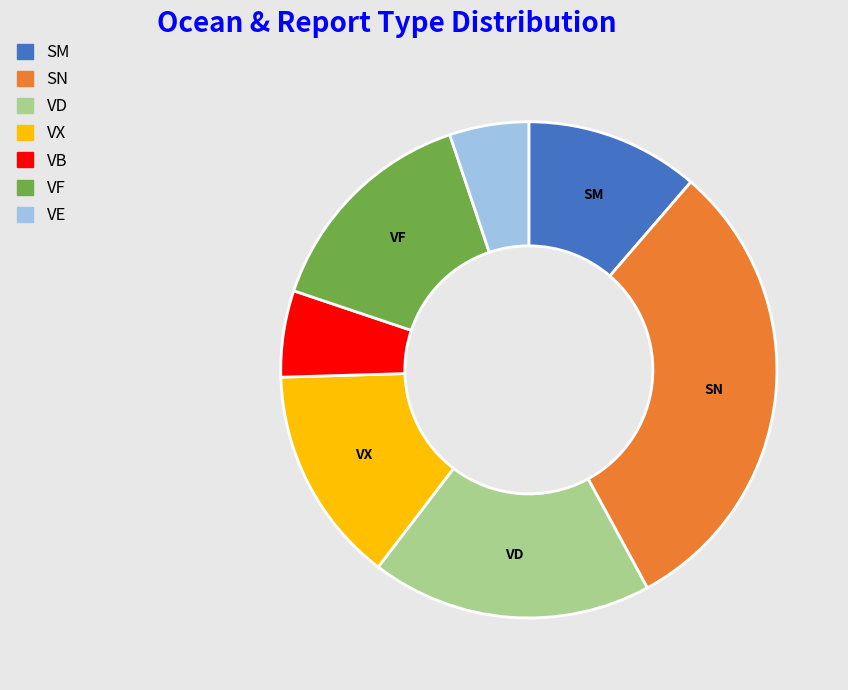

Is there any slice that represents more than half of the pie?

No